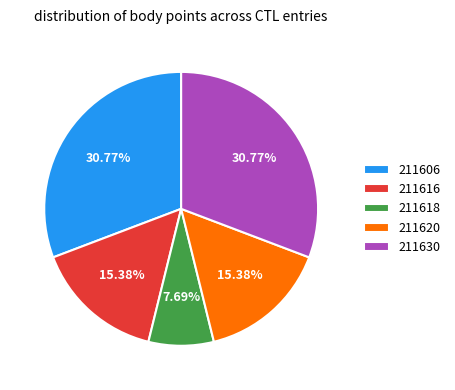

Count the number of slices in the pie.

5